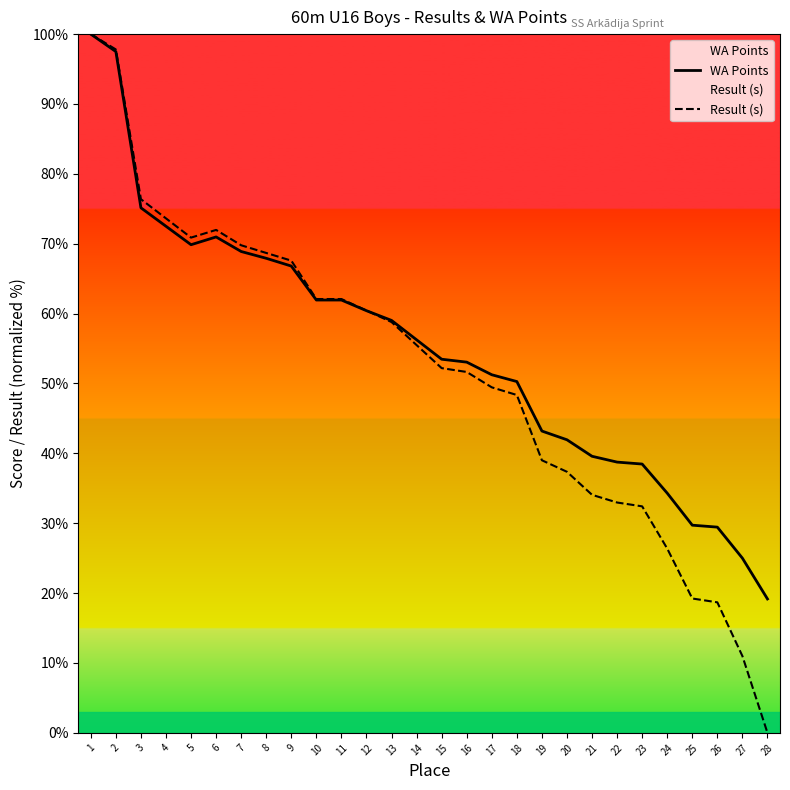

Does the chart have visible grid lines?

No